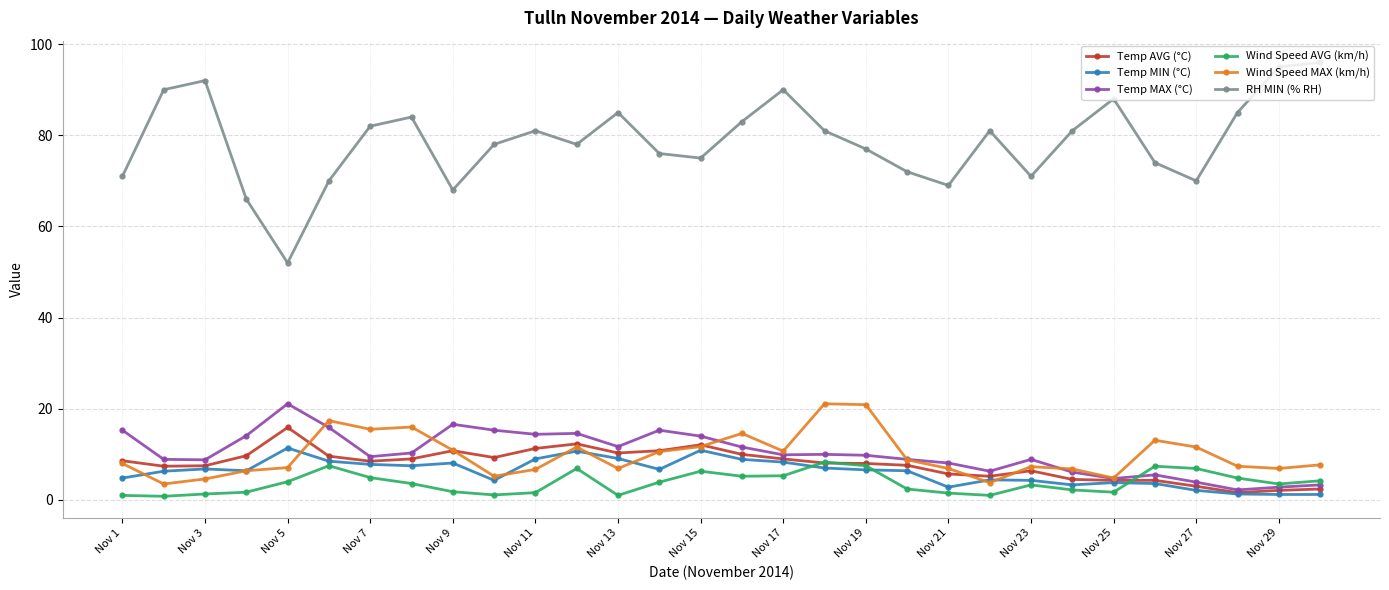

Which series has the largest total across all categories?

RH MIN (% RH)